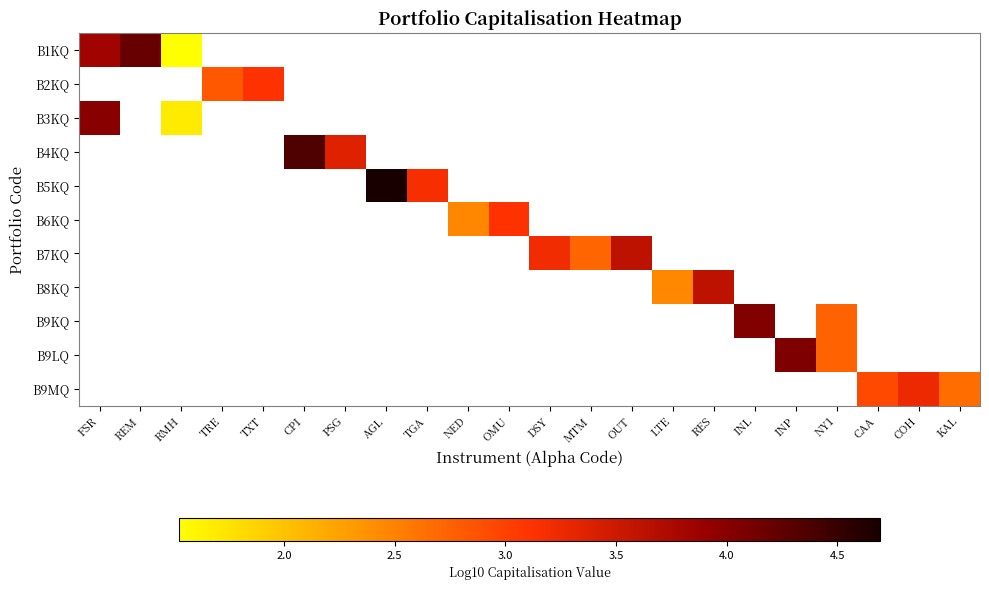

Is the value of B9KQ at COH greater than the value of B6KQ at REM?

No